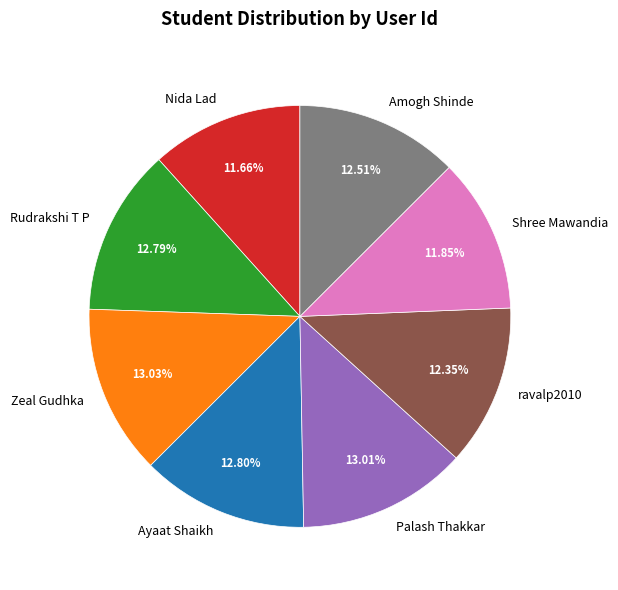

Is it true that Palash Thakkar is 24% of the pie?

False